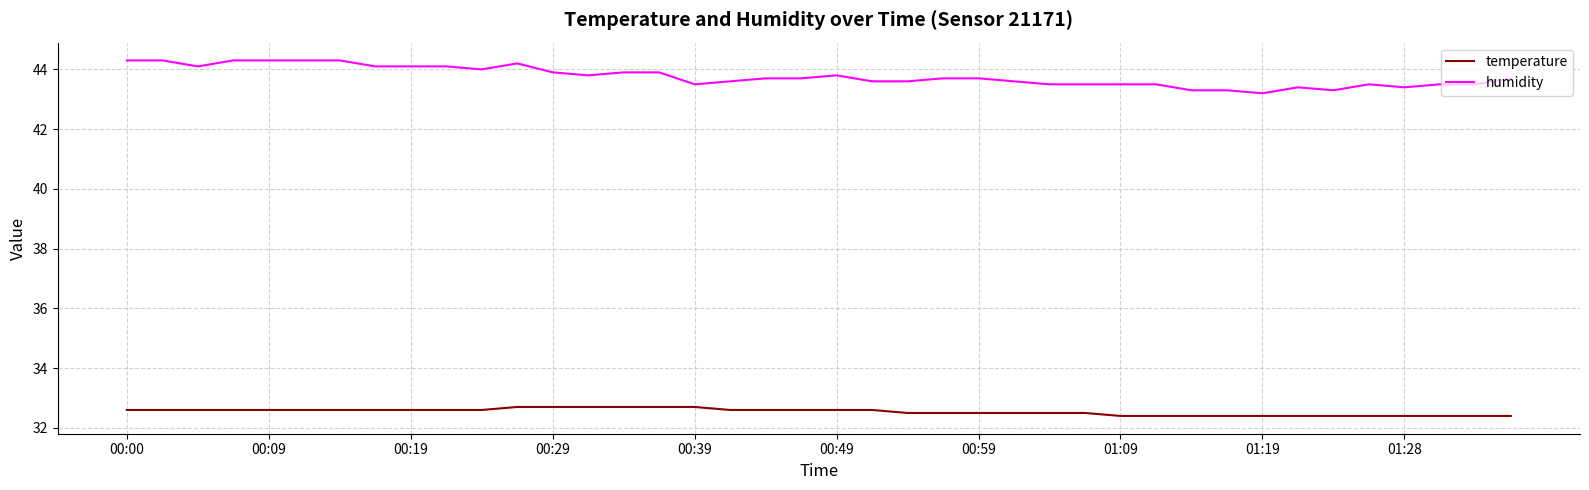

True or false: humidity and temperature cross at least once.

False